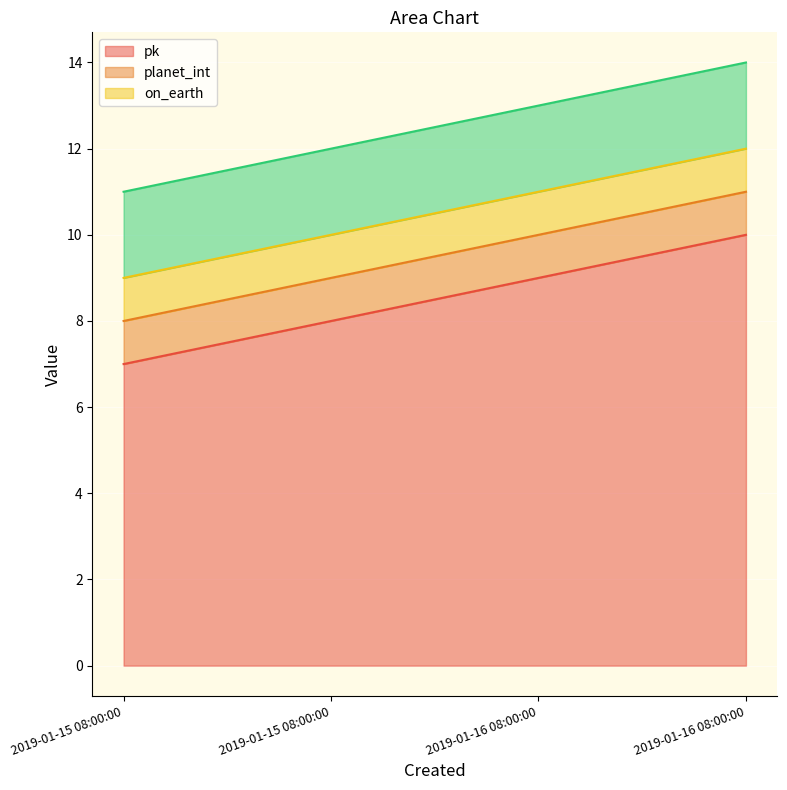

The _city_id series shows 1 at 2019-01-16 08:00:00. True or false?

False